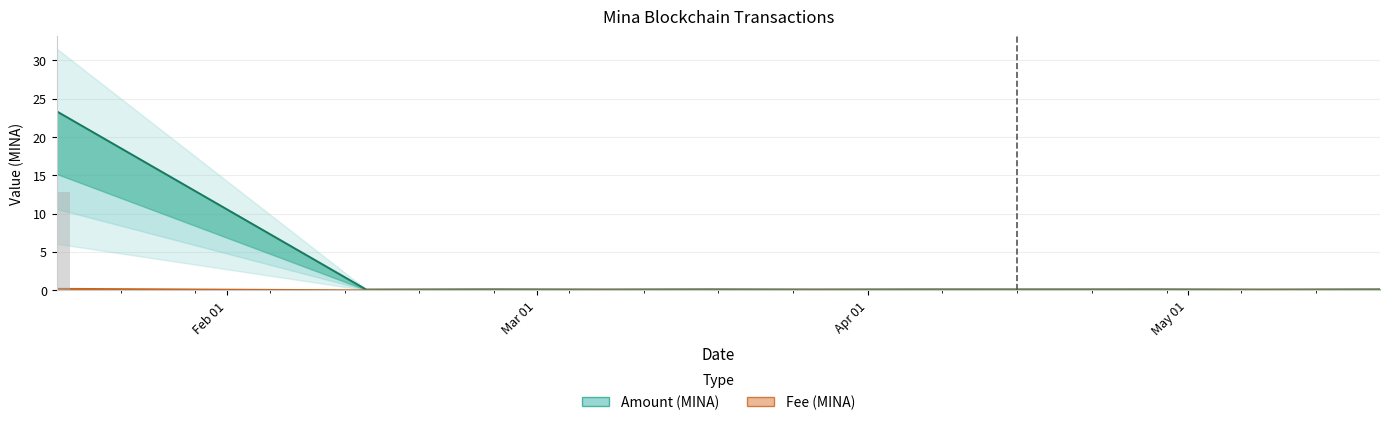

Reading left to right, list all the values displayed in this chart.

Amount: 23.4	0.1	0.1	0.1	0.1	0.1	0.1	0.1	0.1	0.1	0.1
Fee: 0.2	0.0	0.0	0.0	0.0	0.0	0.0	0.0	0.0	0.0	0.0